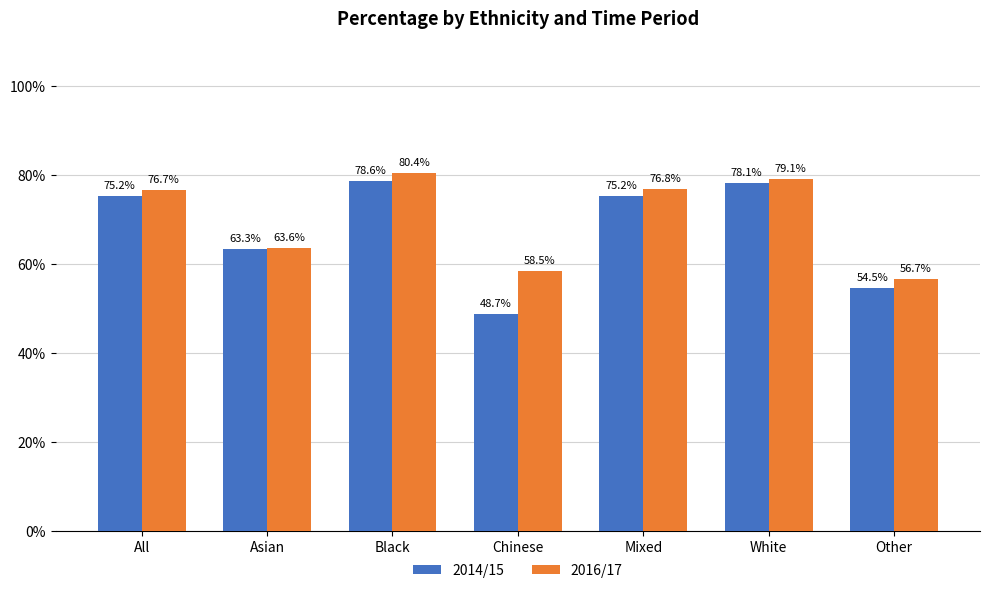

What is the average value of the 2014/15 series?

67.7